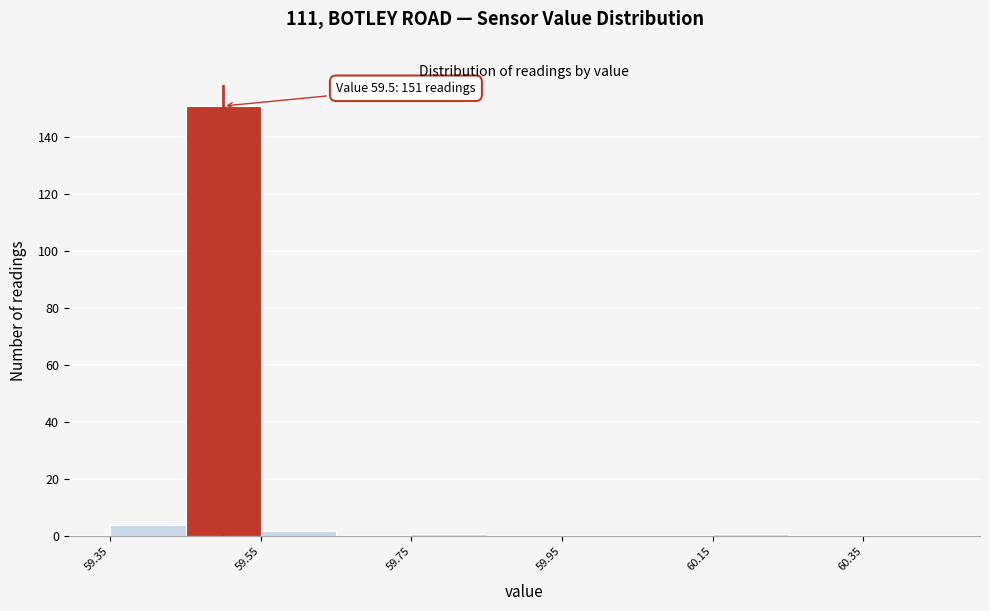

Over which range of the x-axis is the bar tallest?

59.45 to 59.55